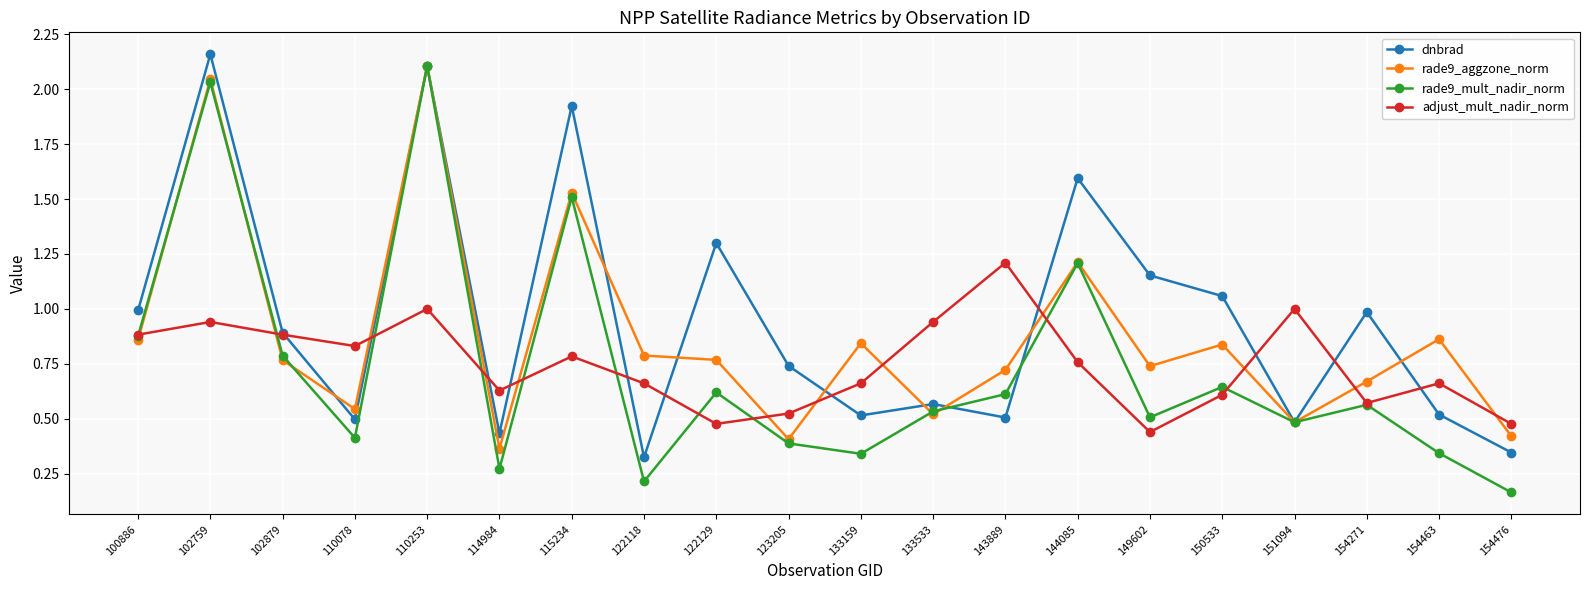

True or false: rade9_mult_nadir_norm has a value of 0.6 at 154463.

False